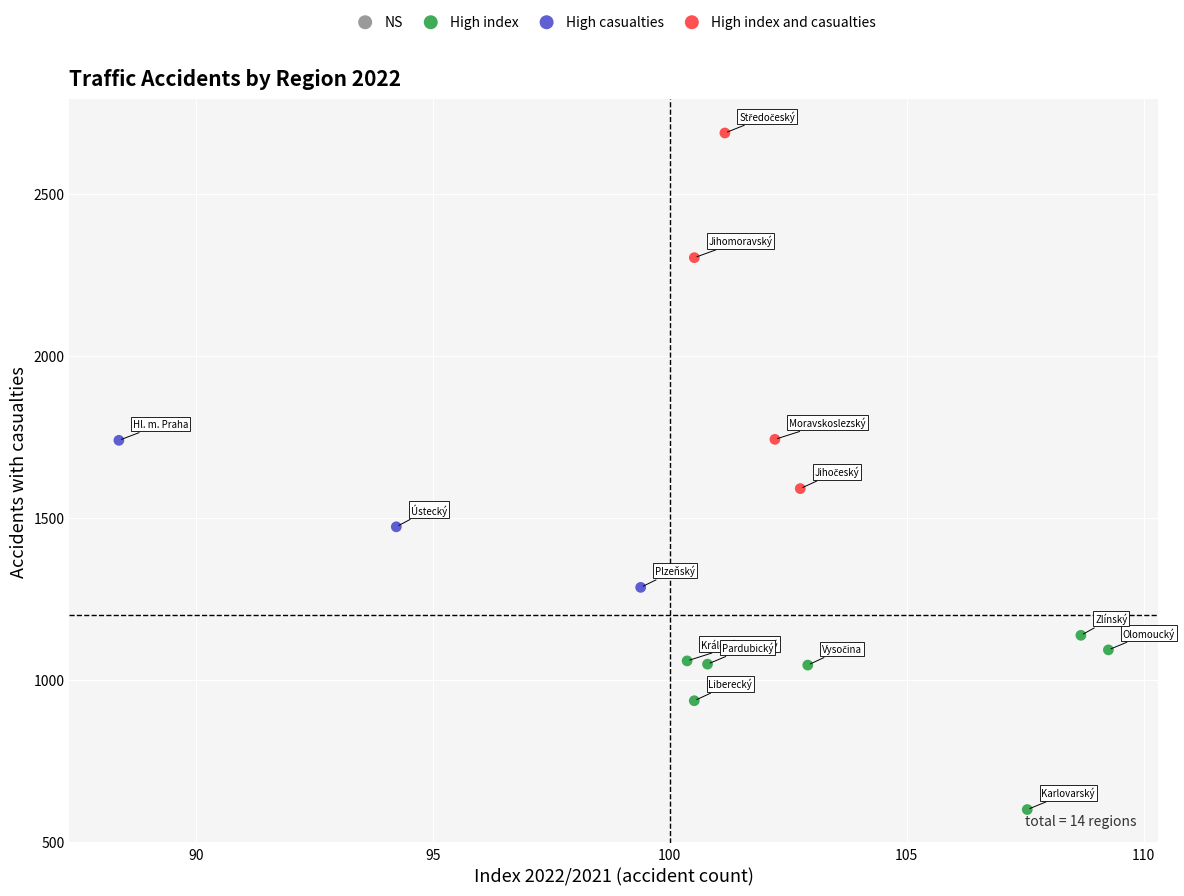

Which series reaches the maximum Y coordinate?

High index and casualties